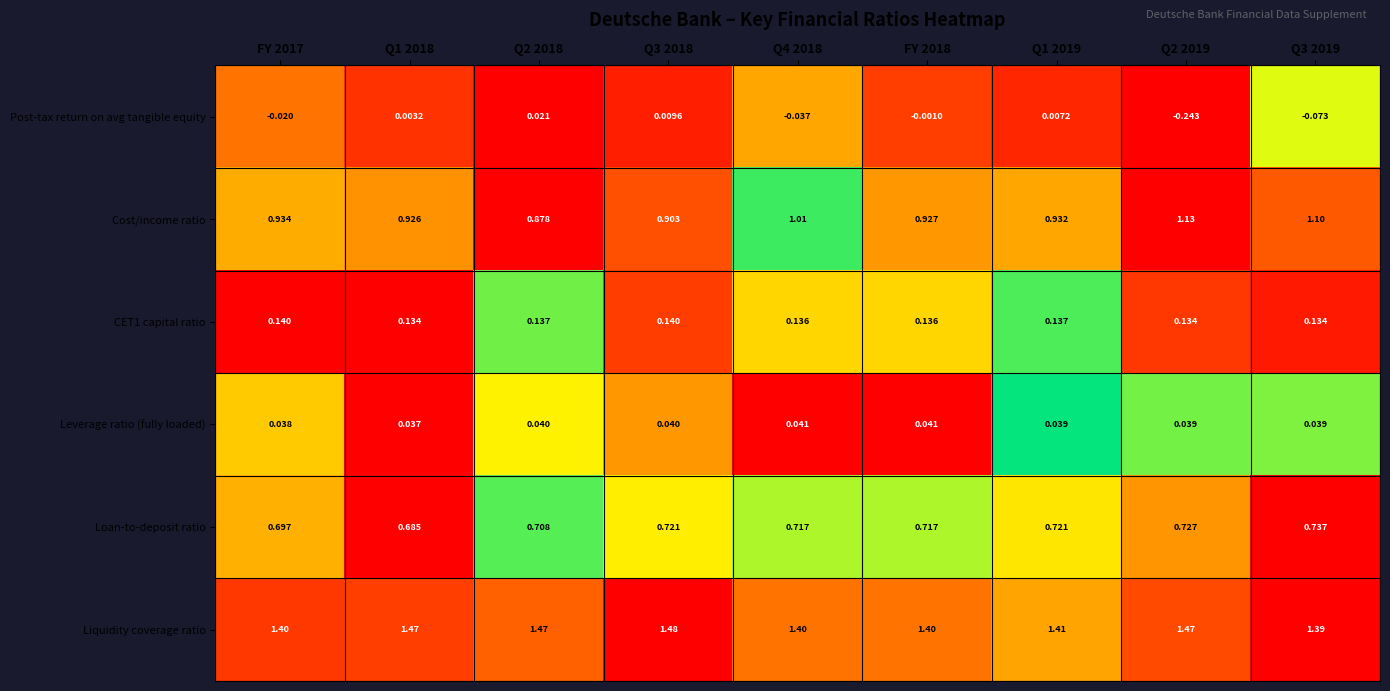

List the series in order of their peak value, lowest first.

Post-tax return on avg tangible equity, Leverage ratio (fully loaded), CET1 capital ratio, Loan-to-deposit ratio, Cost/income ratio, Liquidity coverage ratio